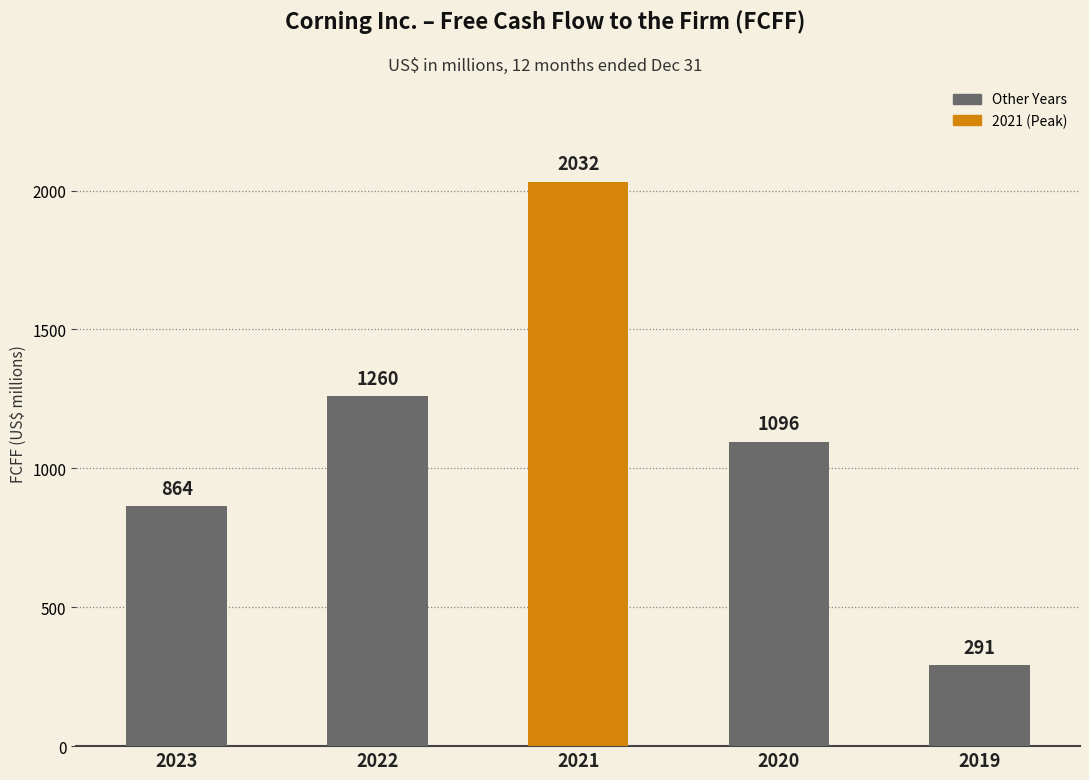

Reading right to left, extract all data points from this chart.

291	1096	2032	1260	864